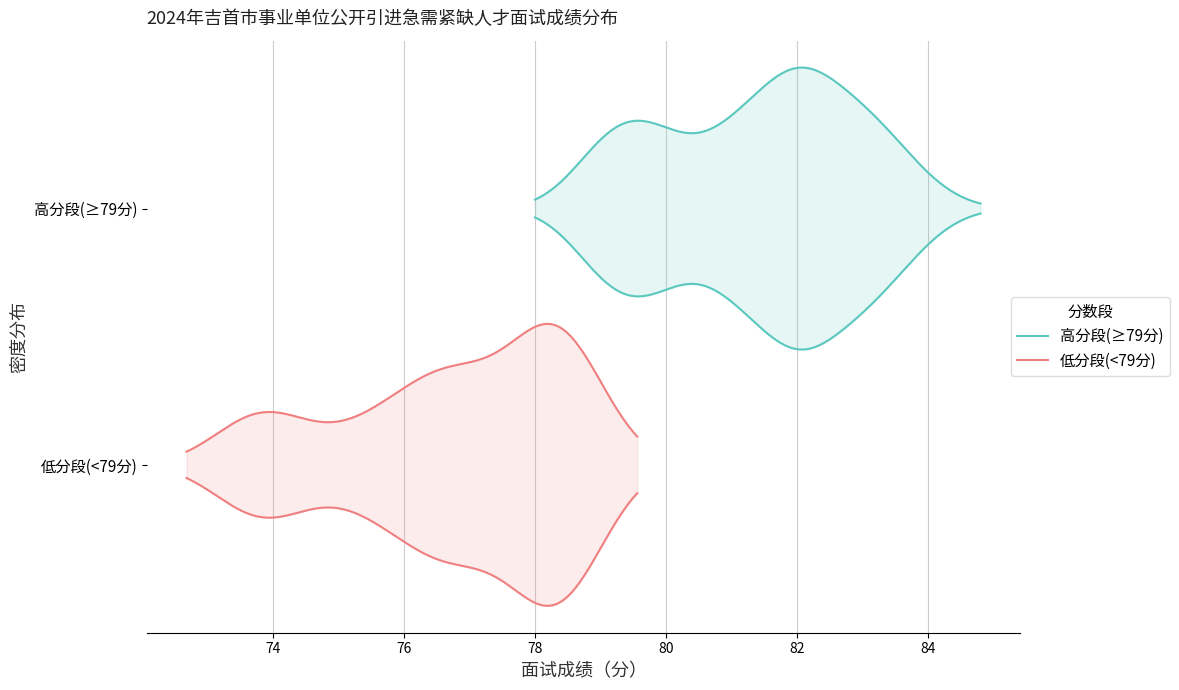

How many data points in 最高成绩 are above 80?

10